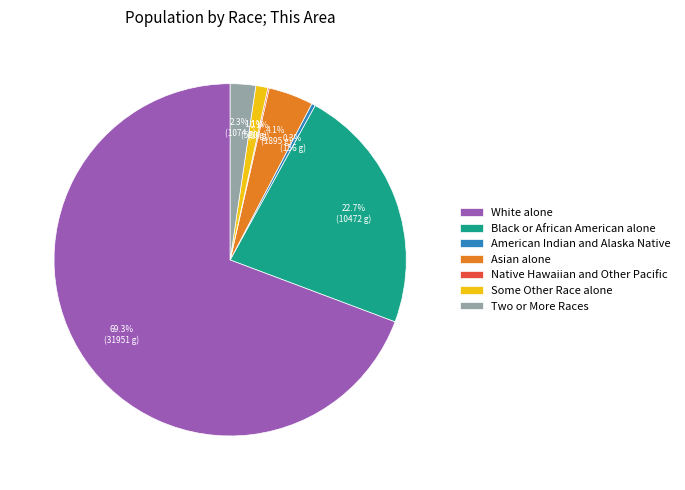

To the nearest percent, what is the combined percentage of Asian alone and American Indian and Alaska Native?

4%